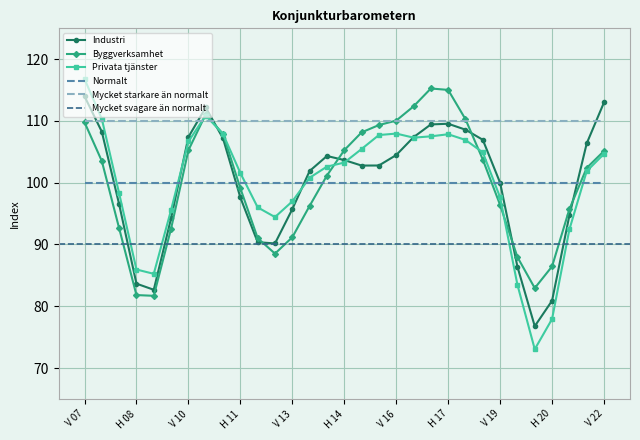

Which category has the highest value in the Privata tjänster series?

V 07